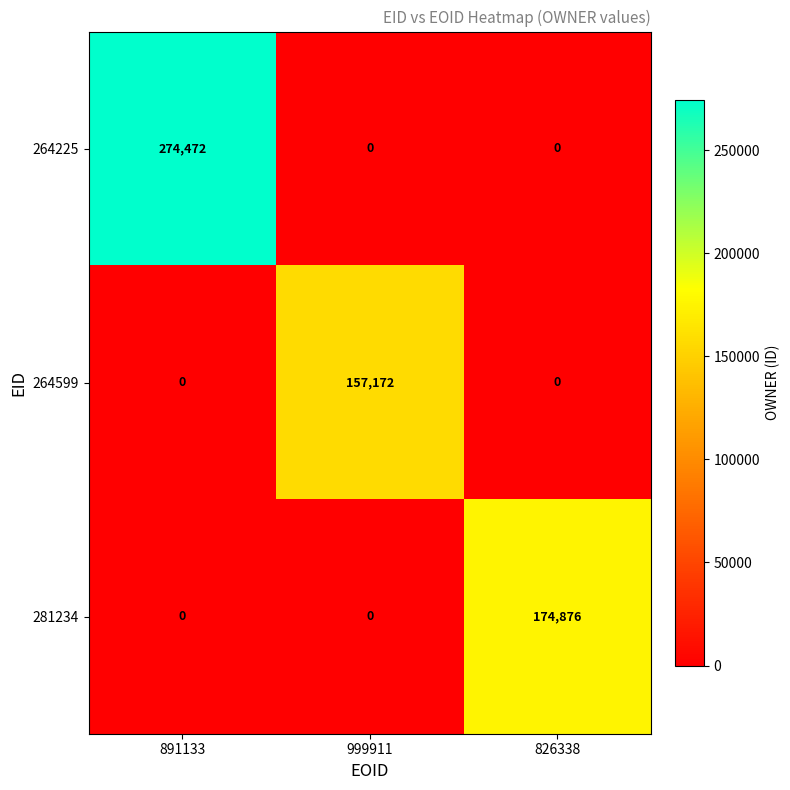

What is the total value across all series at 999911?

157172